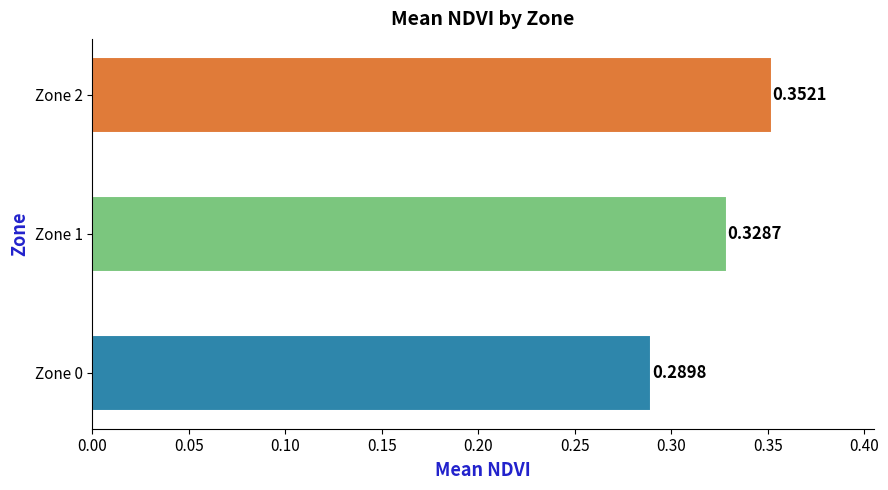

List the labels in order of value, largest first.

Zone 2, Zone 1, Zone 0